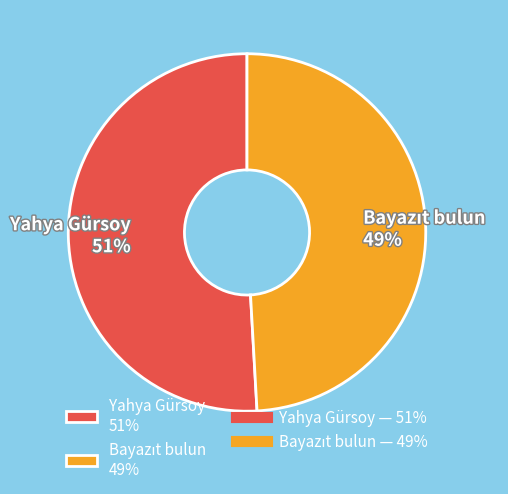

How many slices are in this pie chart?

2